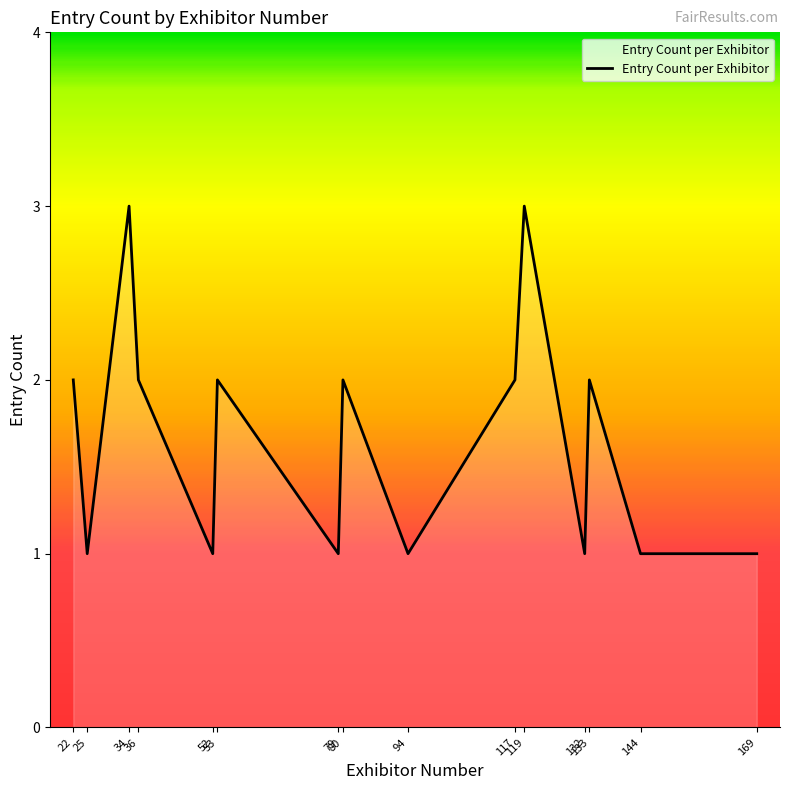

What is the approximate value at 36?

2